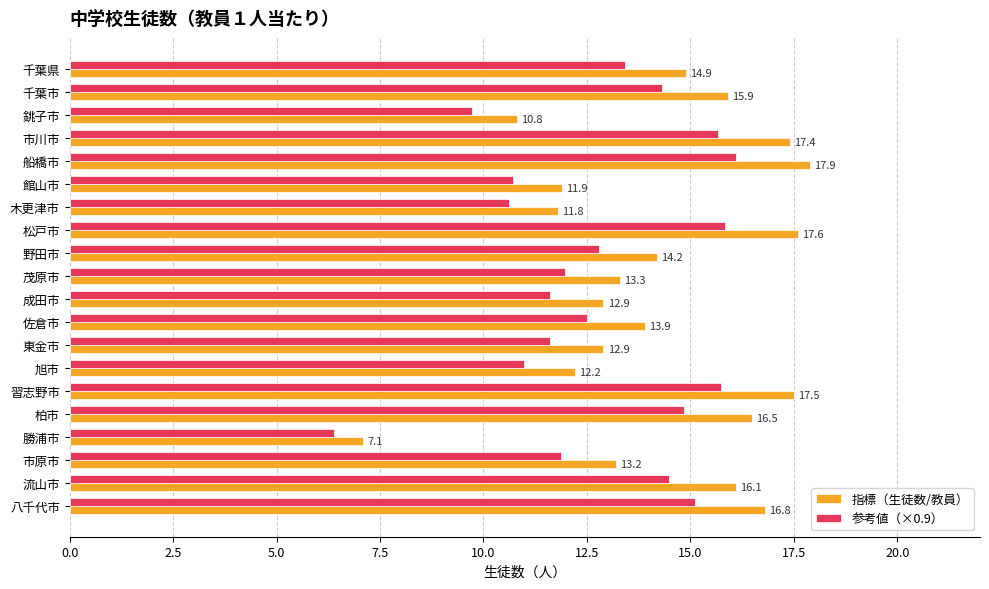

At which label is 参考値（×0.9） closest to 11?

旭市